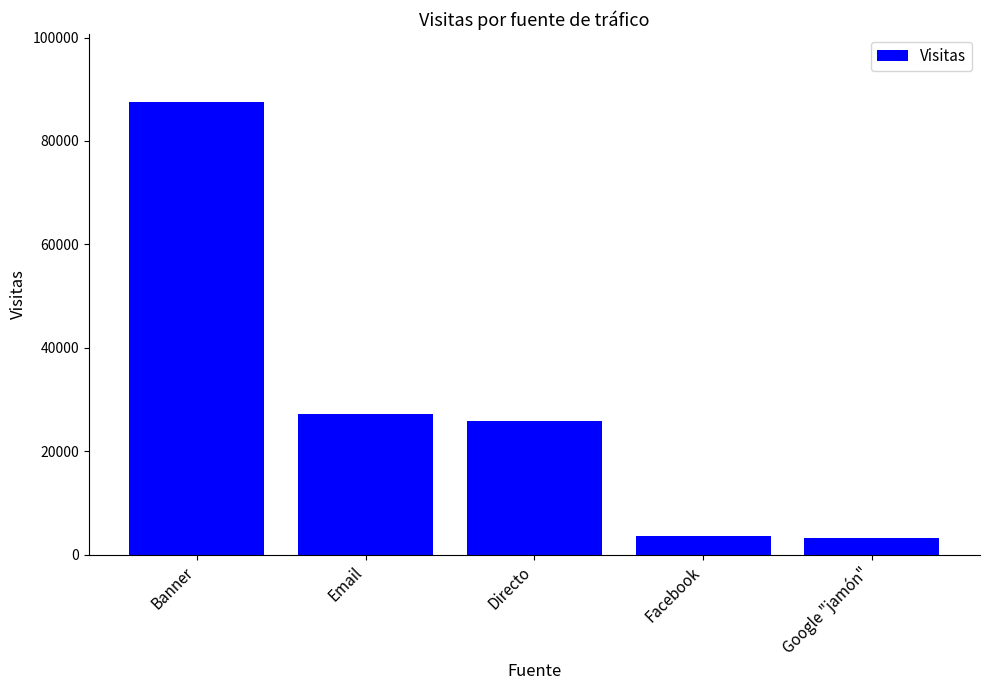

Is it true that the value at Banner is 87558?

True